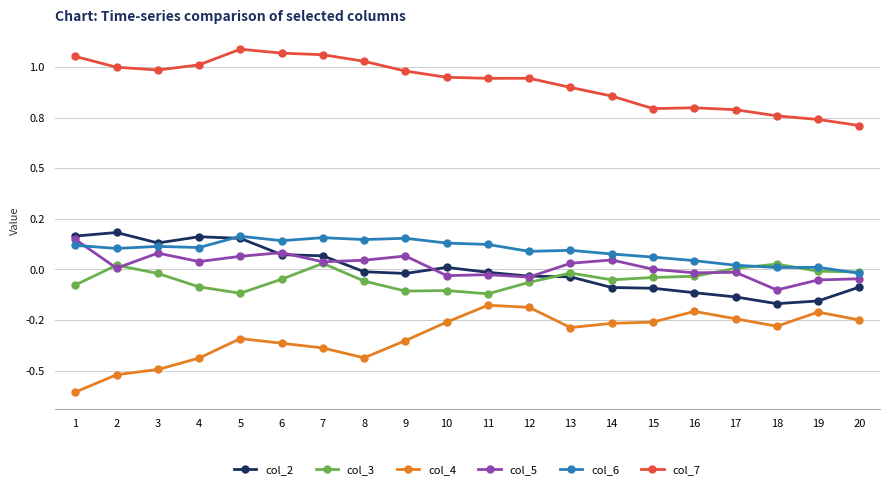

Does the chart have visible grid lines?

Yes